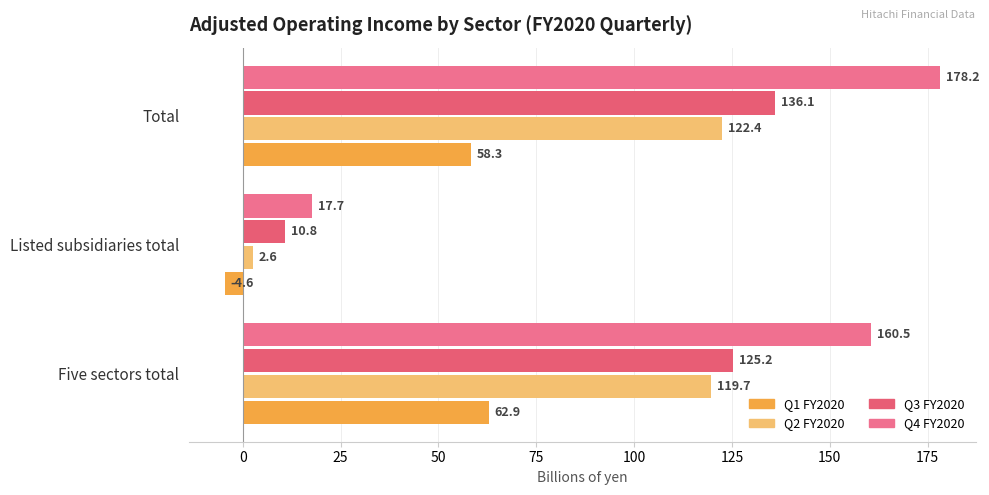

Count the number of data series in this chart.

4